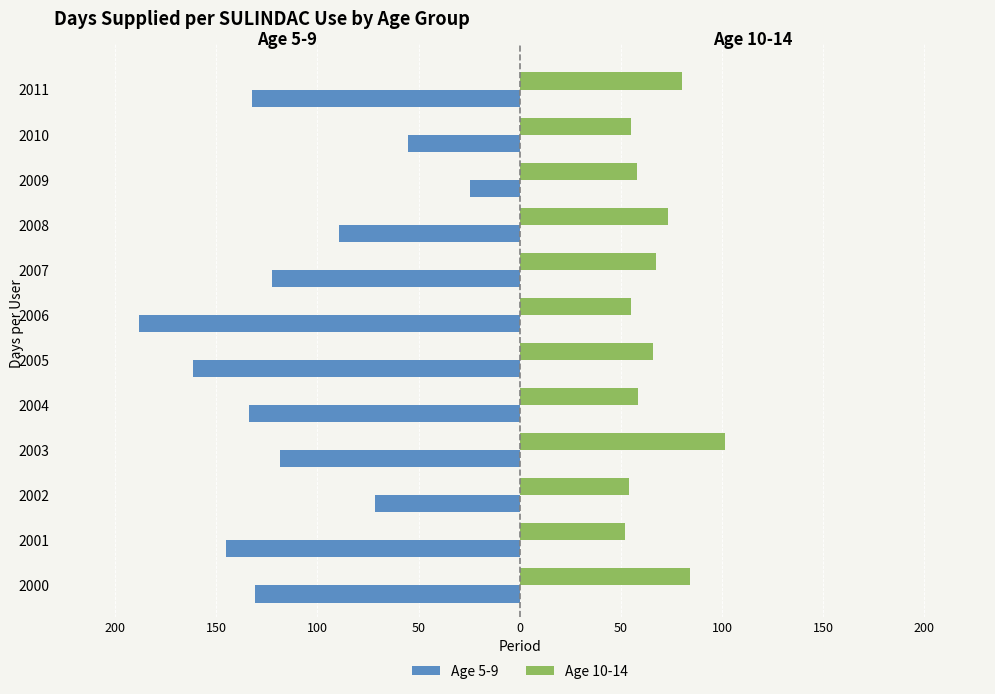

What are all the series names shown in the legend?

Age 5-9, Age 10-14